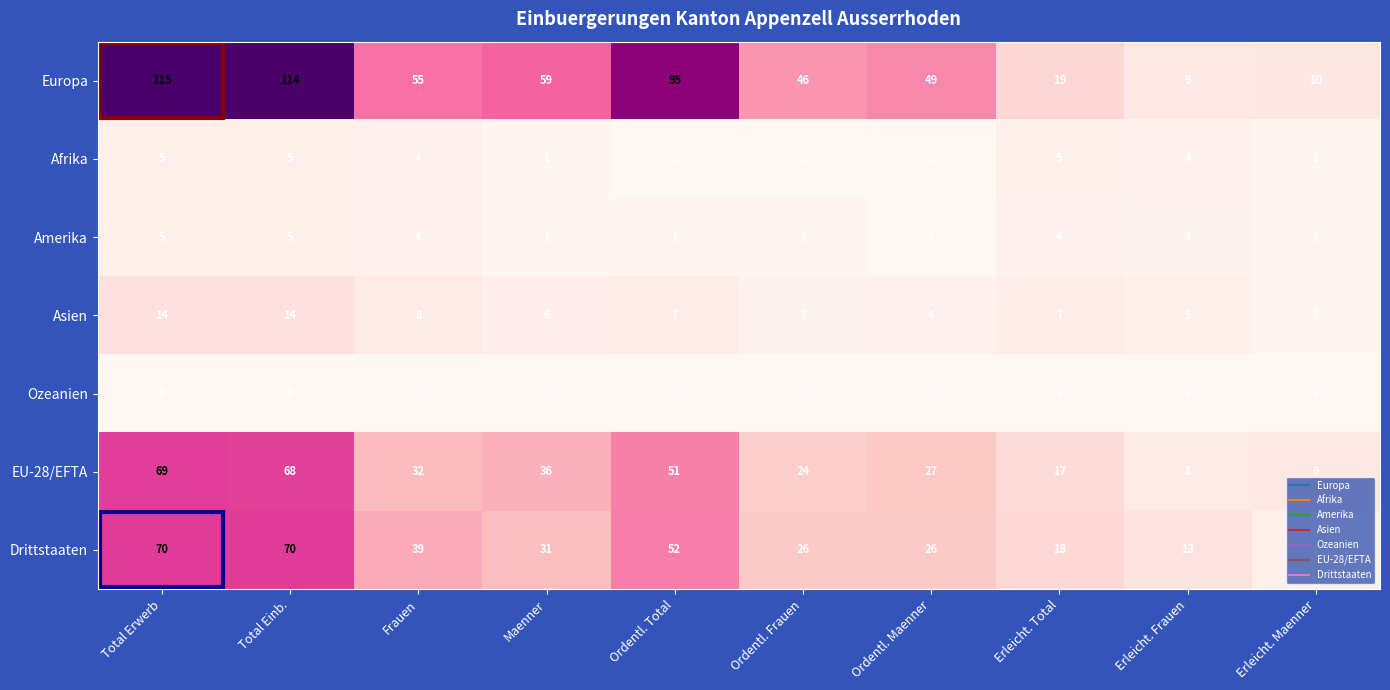

What is the sum of all Asien values?

70